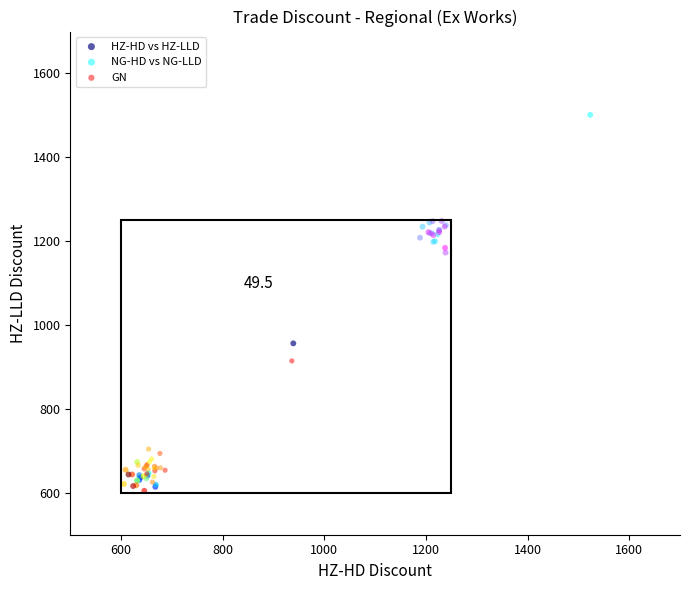

Which series contains the highest Y value?

NG-HD vs NG-LLD